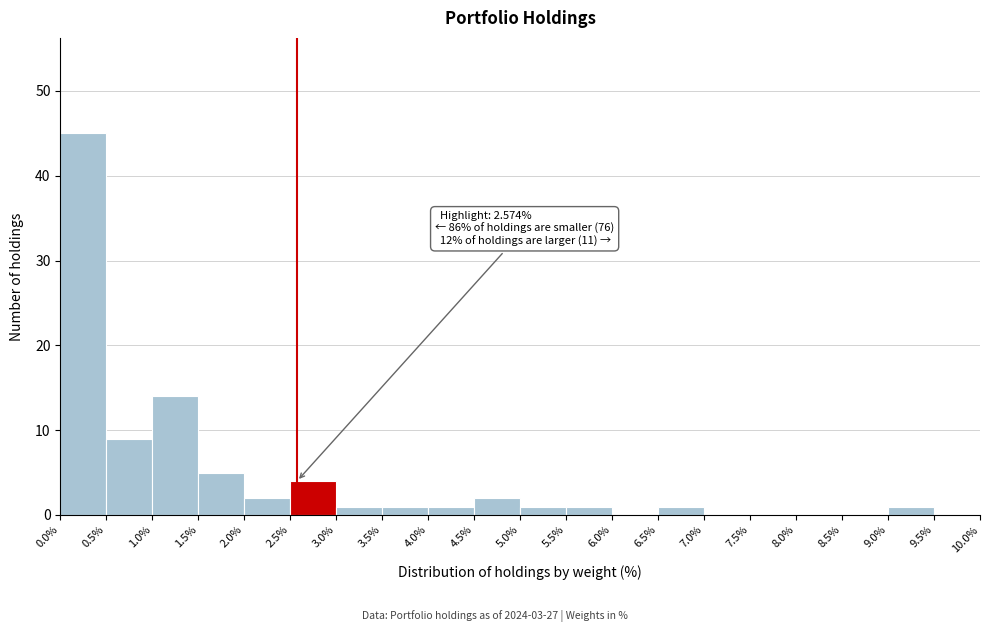

Over which range of the x-axis is the bar tallest?

0.0% to 0.5%